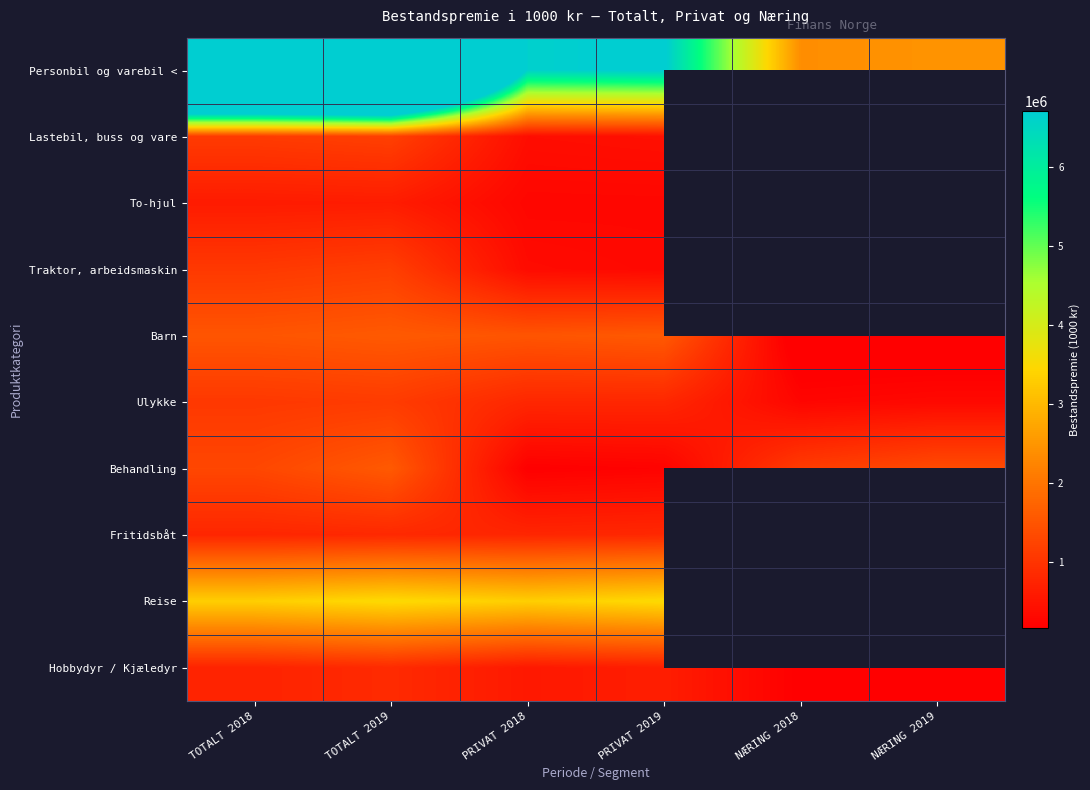

What is the sum of the Ulykke values at TOTALT 2019 and TOTALT 2018?

2186682.0